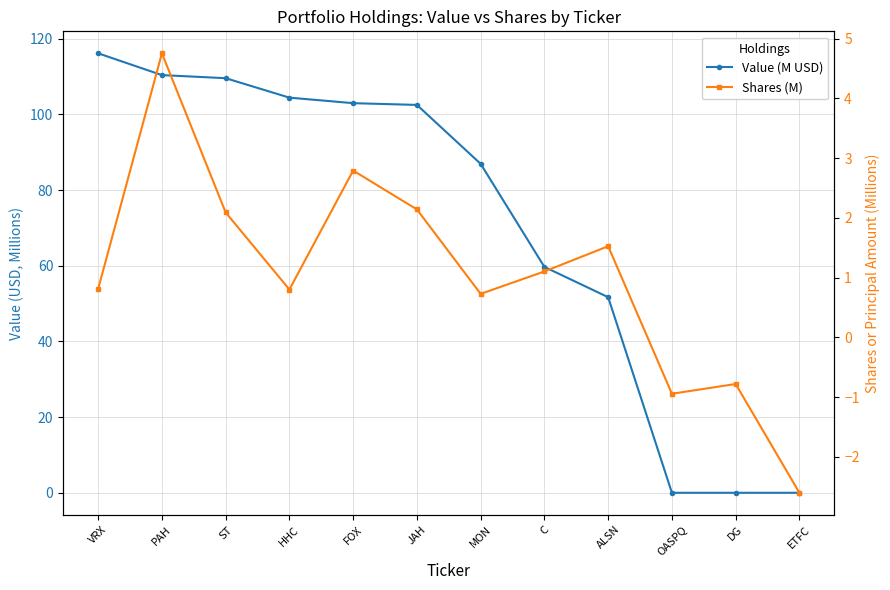

How many data points does each series have?

12